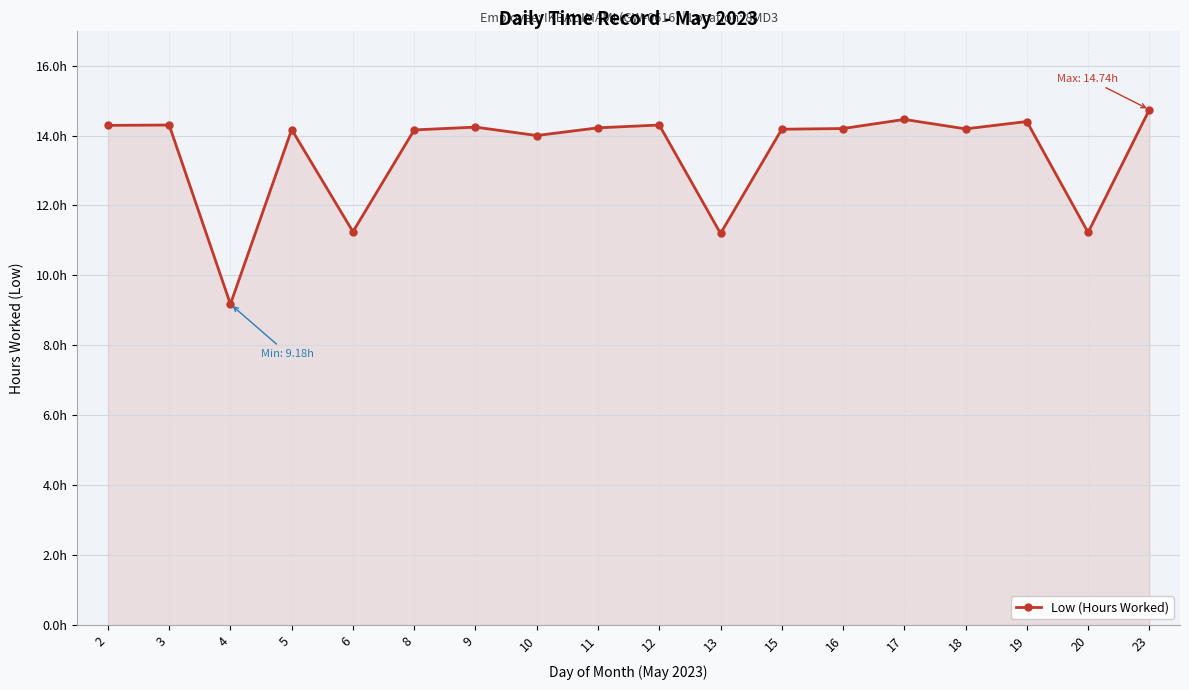

True or false: the data shows 9.8 at 16.

False